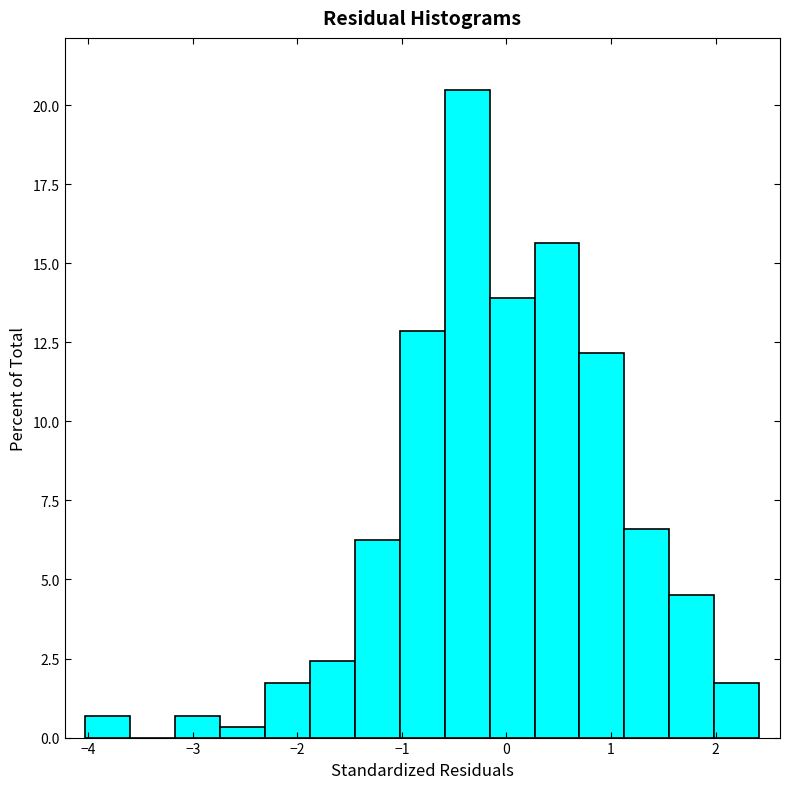

Reading left to right, transcribe this chart: for each bar, give the range it covers on the x-axis and its height. Neither the bar edges nor the heights are printed on the chart, so give them approximately, as read against the axes.

-4.0 to -3.6: 0.5
-3.6 to -3.2: 0
-3.2 to -2.7: 0.5
-2.7 to -2.3: under 0.5
-2.3 to -1.9: 1.5
-1.9 to -1.4: 2.5
-1.4 to -1.0: 6.5
-1.0 to -0.6: 13.0
-0.6 to -0.2: 20.5
-0.2 to 0.3: 14.0
0.3 to 0.7: 15.5
0.7 to 1.1: 12.0
1.1 to 1.6: 6.5
1.6 to 2.0: 4.5
2.0 to 2.4: 1.5